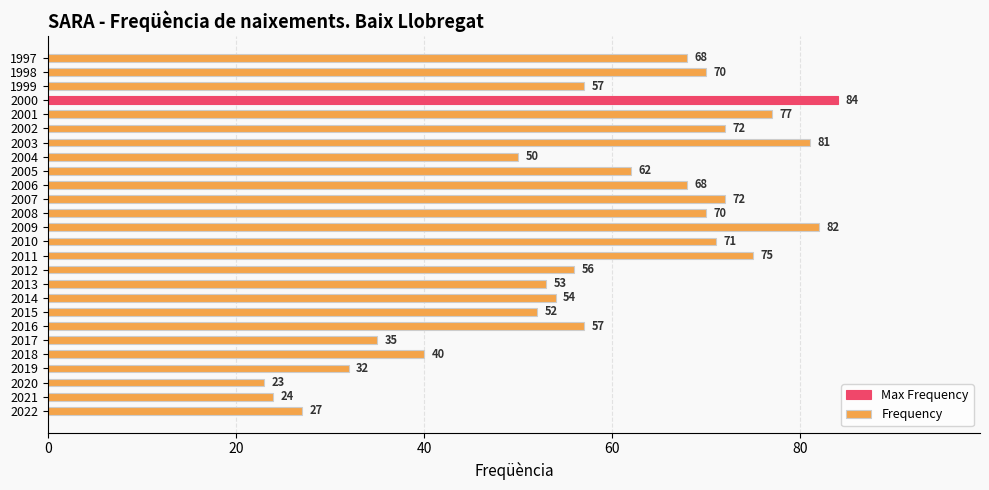

Which has a higher value, 2016 or 2003?

2003